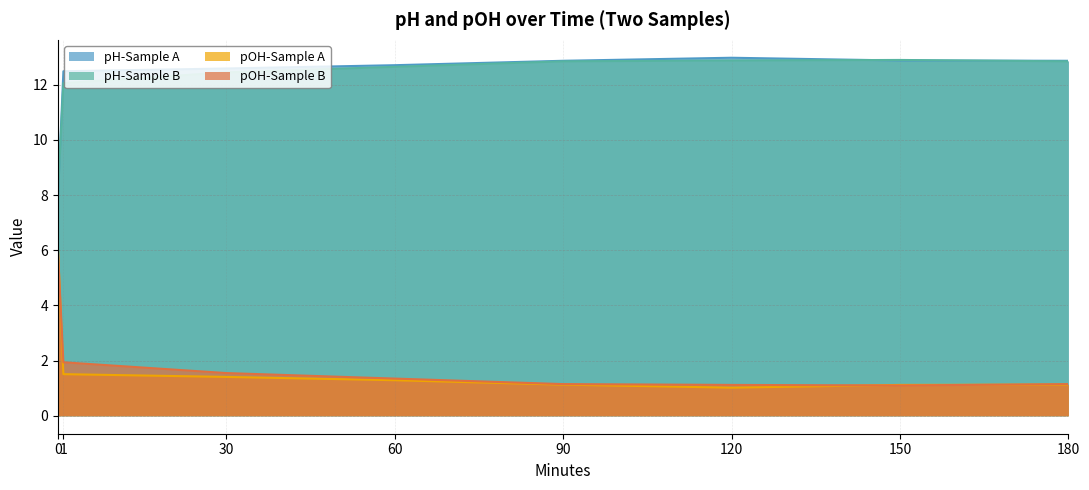

Is it true that pOH-Sample A equals 1.7 at 120?

False